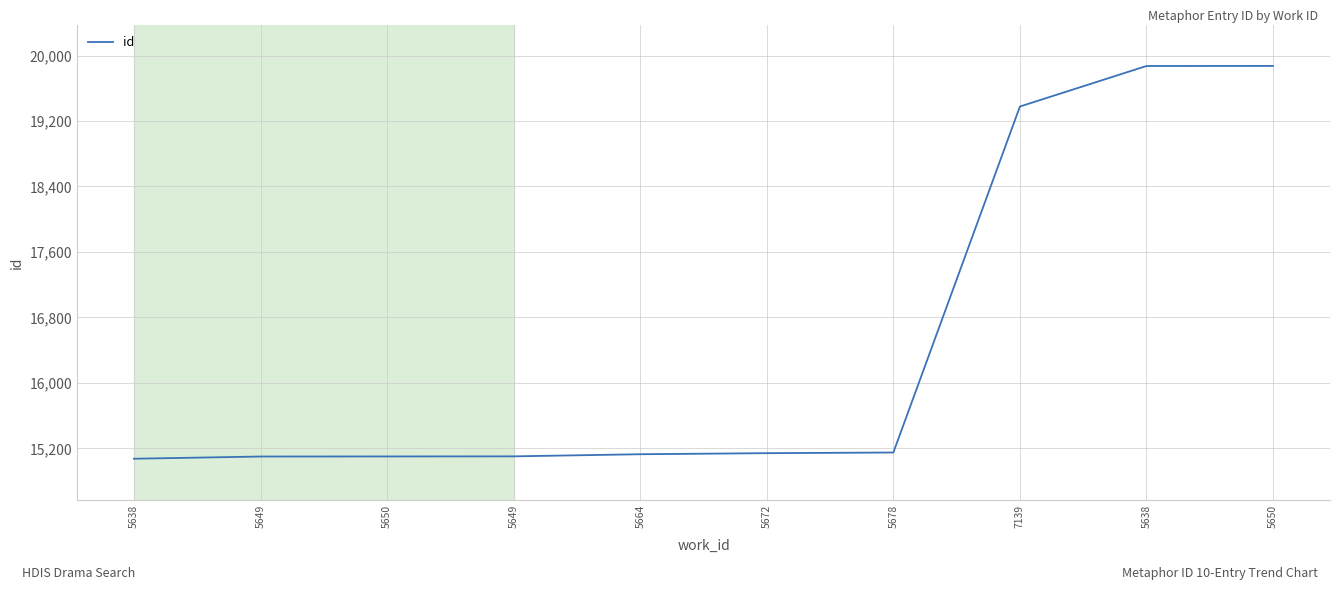

List the labels in order of value, largest first.

5650, 5638, 7139, 5678, 5672, 5664, 5649, 5650, 5649, 5638